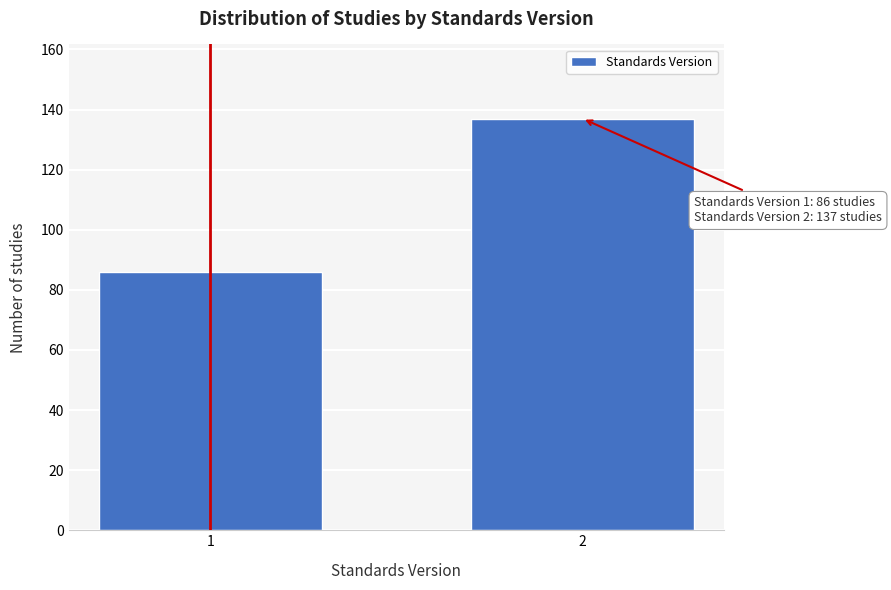

Reading left to right, list all the values displayed in this chart.

86	137